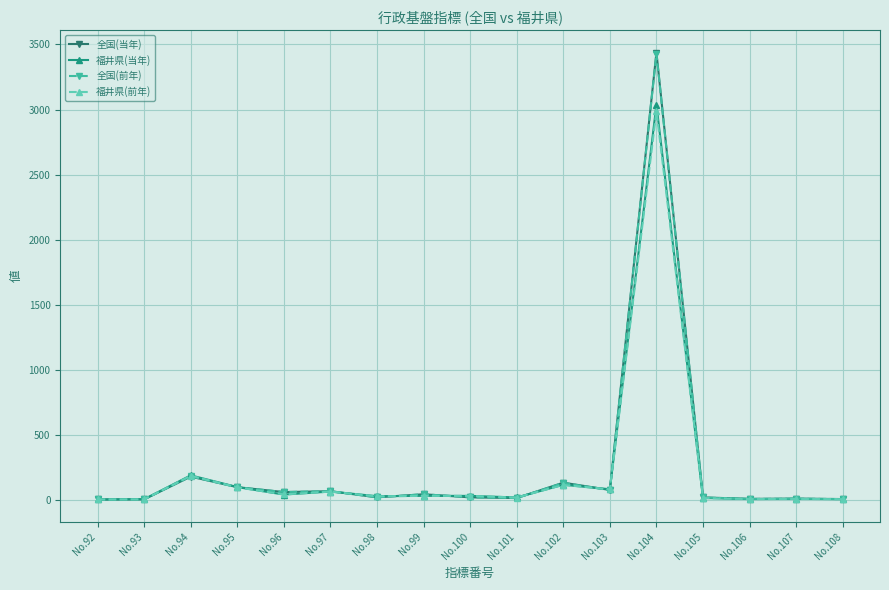

How many data points in 福井県(当年) are less than 28?

8